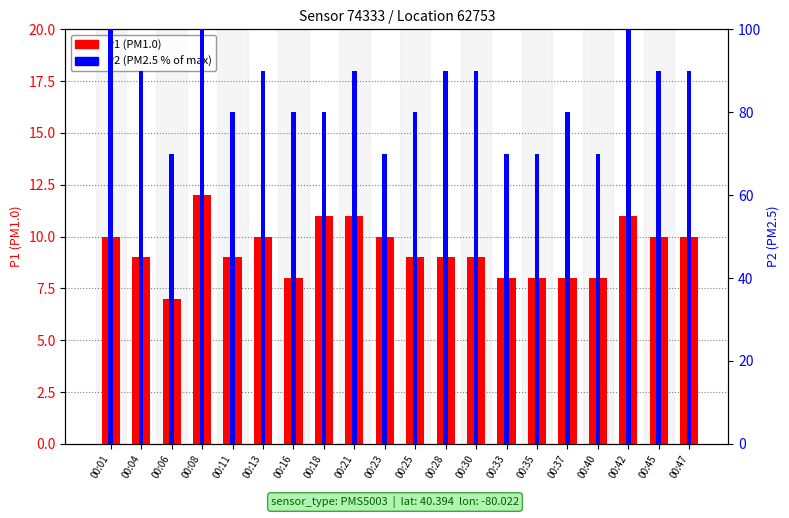

What are all the series names shown in the legend?

P1 (PM1.0), P2 (PM2.5 %)